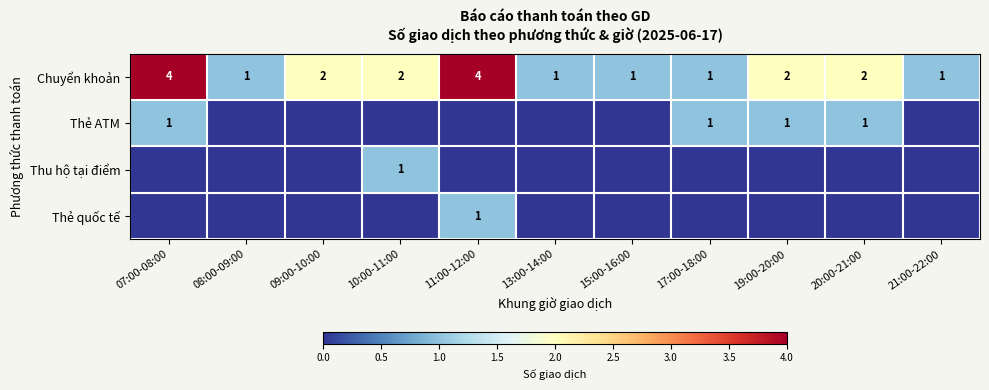

What is the difference between the second highest and minimum values in the Chuyển khoản series?

3